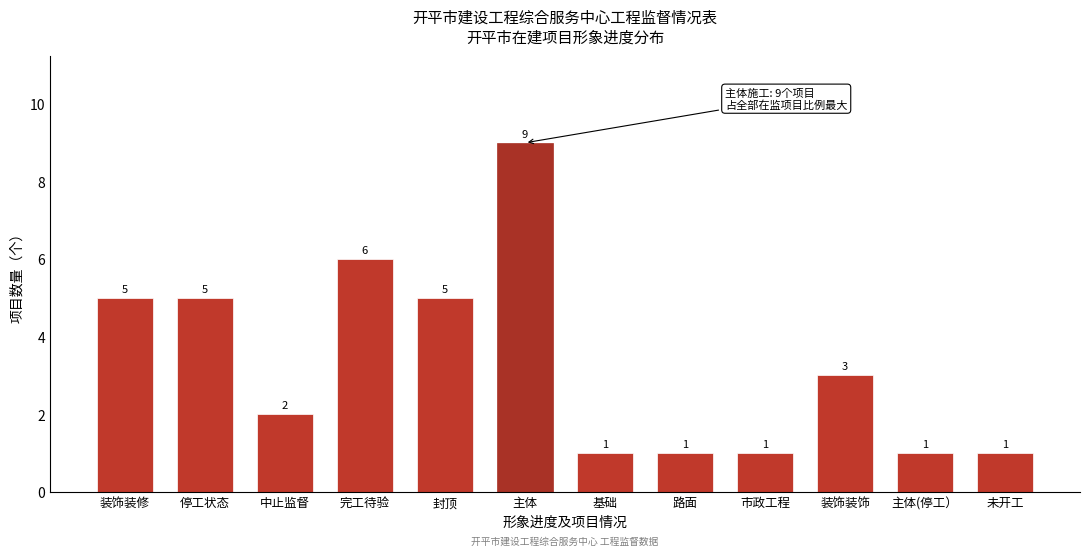

Reading left to right, list all the values displayed in this chart.

5	5	2	6	5	9	1	1	1	3	1	1